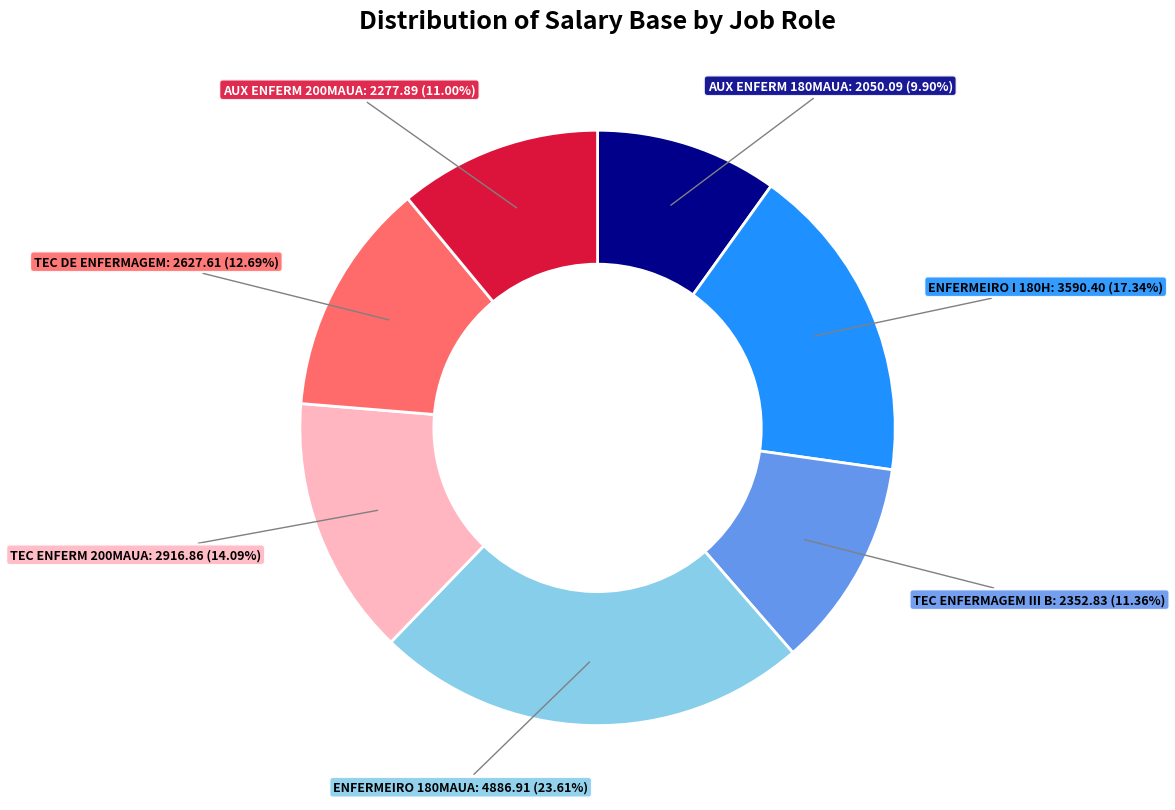

Is there any slice that represents more than half of the pie?

No